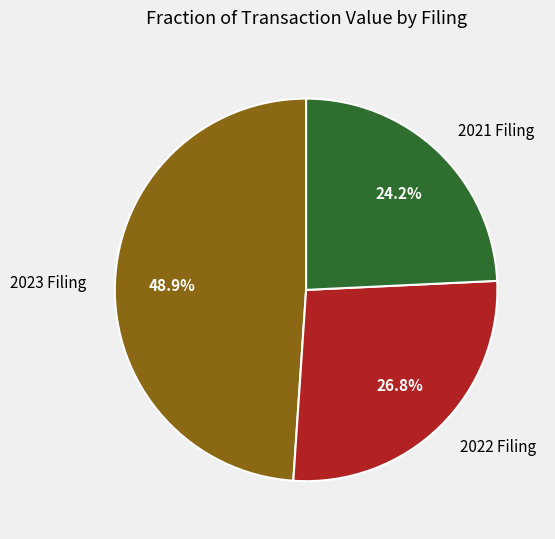

What percentage do 2022 Filing and 2023 Filing together represent?

75.8%